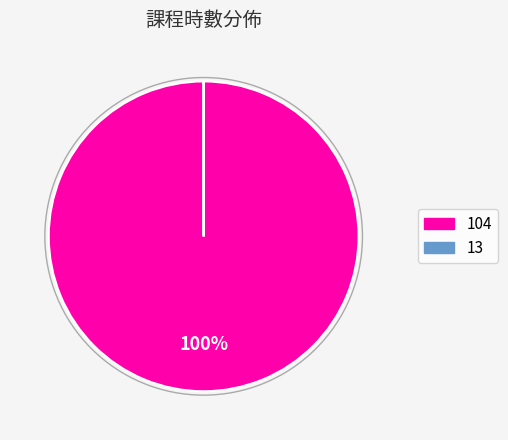

Does any single category account for the majority?

Yes